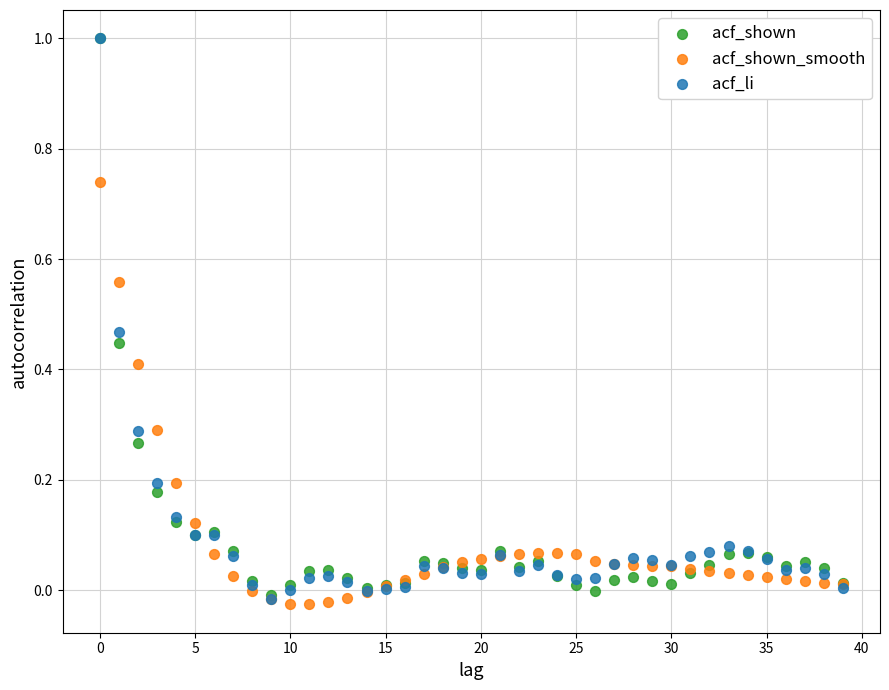

What are all the series names shown in the legend?

acf_shown, acf_shown_smooth, acf_li